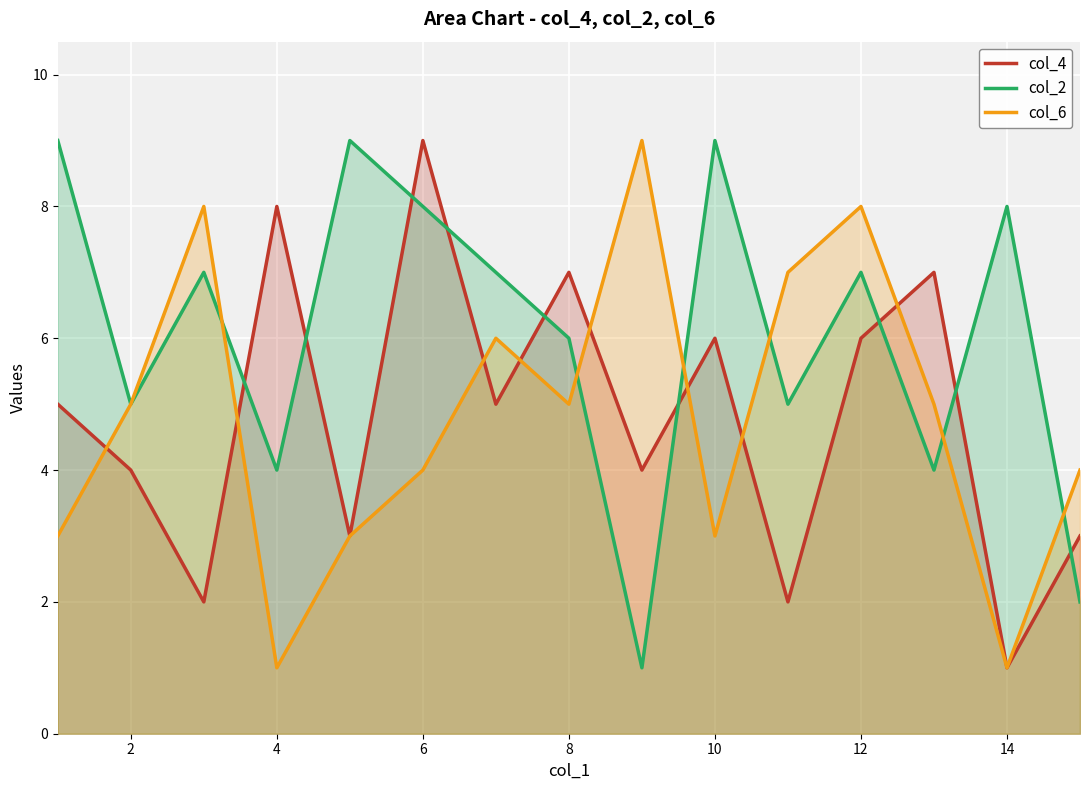

Count the number of data series in this chart.

3